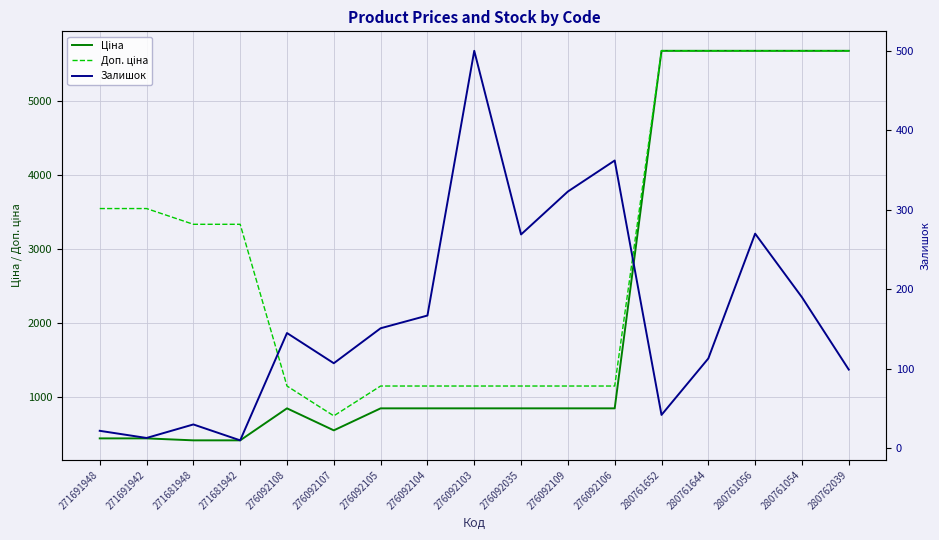

Where is the first local maximum for Залишок?

271681948